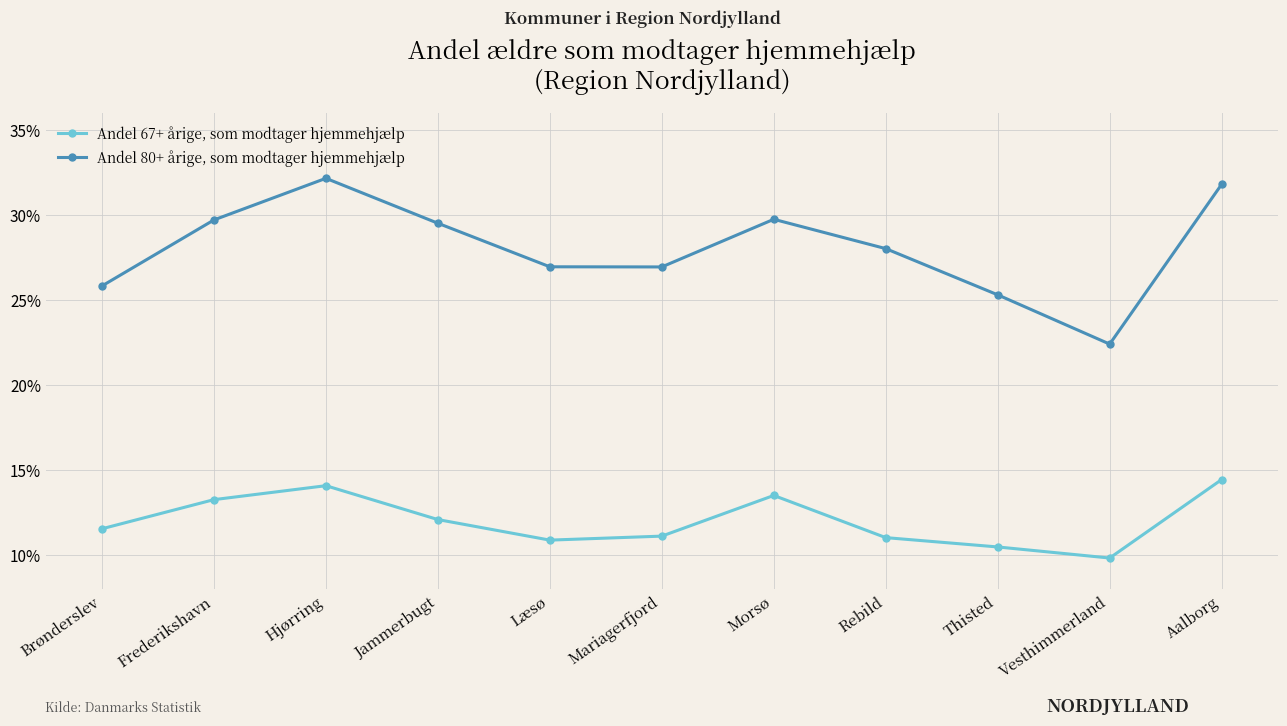

Which series changed the most between Brønderslev and Jammerbugt?

Andel 80+ årige, som modtager hjemmehjælp